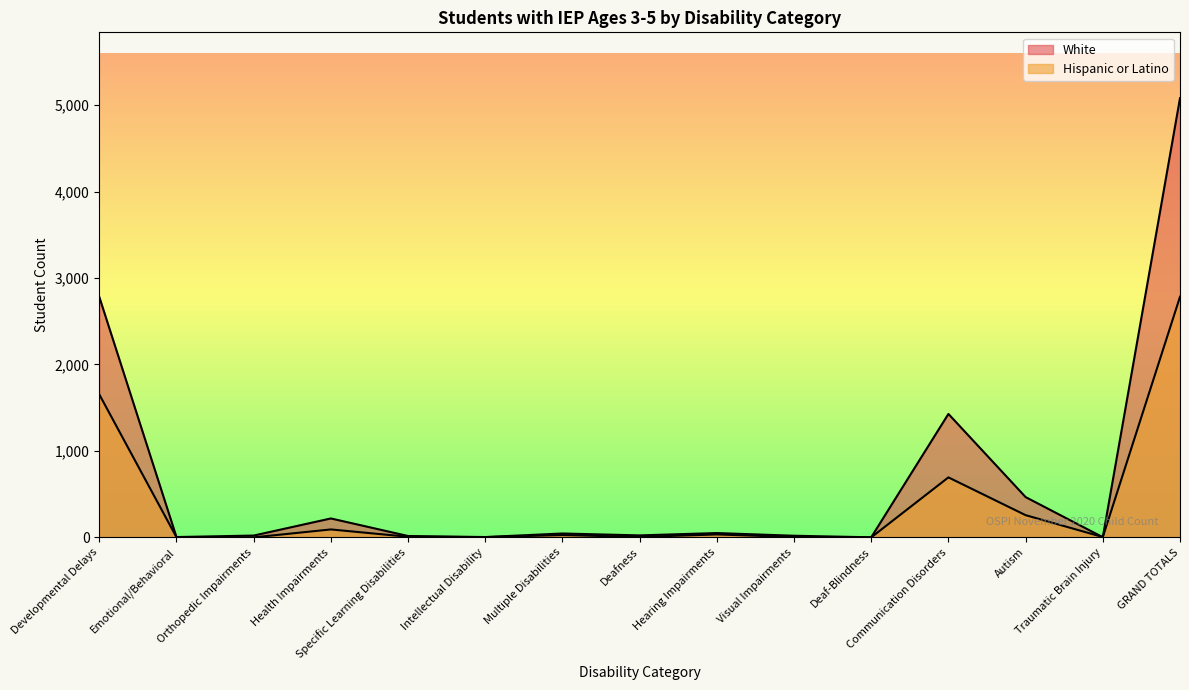

Rank the series by their maximum value, from lowest to highest.

Hispanic or Latino, White